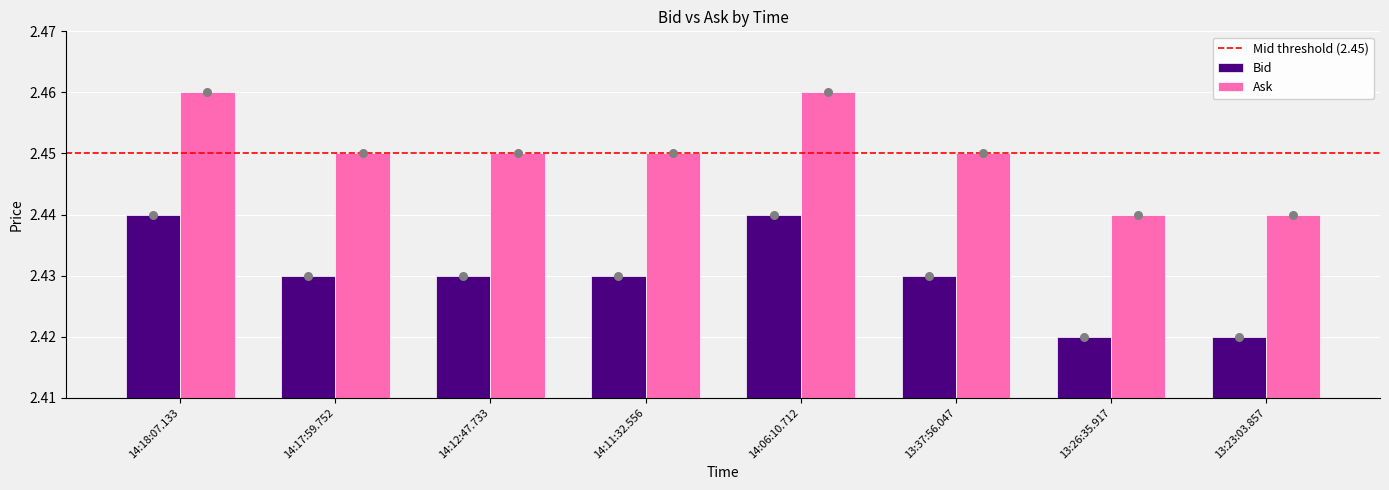

At which category is the sum across all series the highest?

14:18:07.133